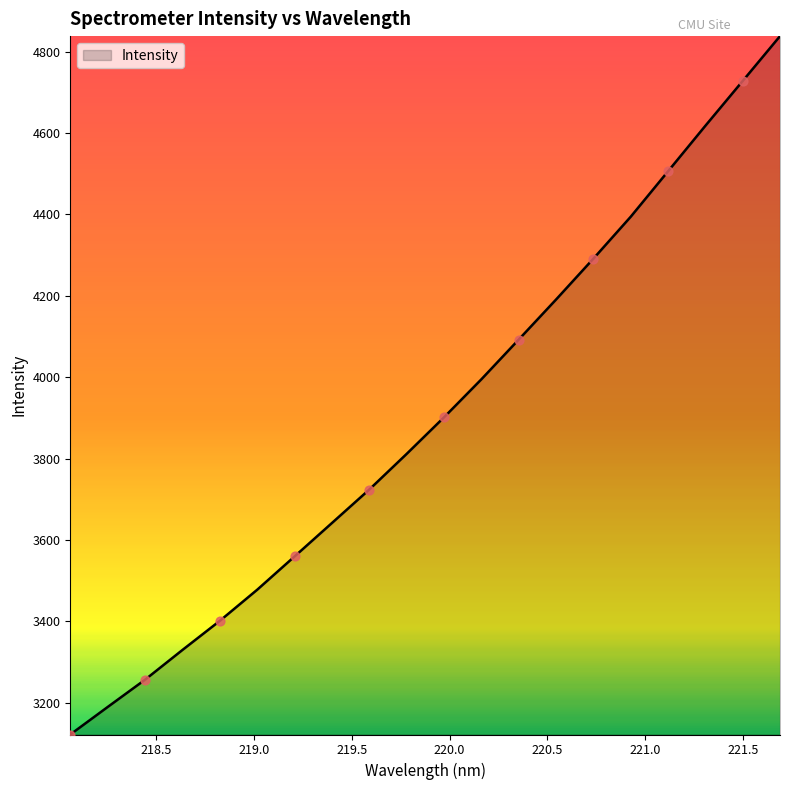

What is the greatest value displayed?

4837.9